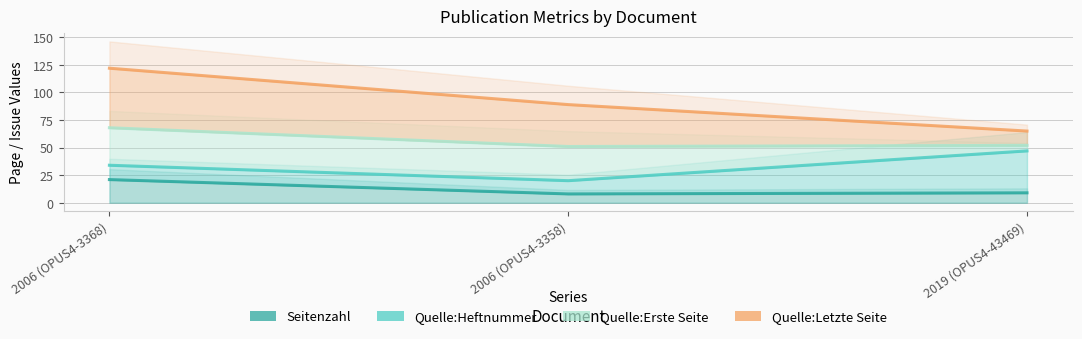

Reading left to right, extract all data points from this chart.

Seitenzahl: 21	8	9
Quelle:Heftnummer: 34	20	47
Quelle:Erste Seite: 68	51	52
Quelle:Letzte Seite: 122	89	65